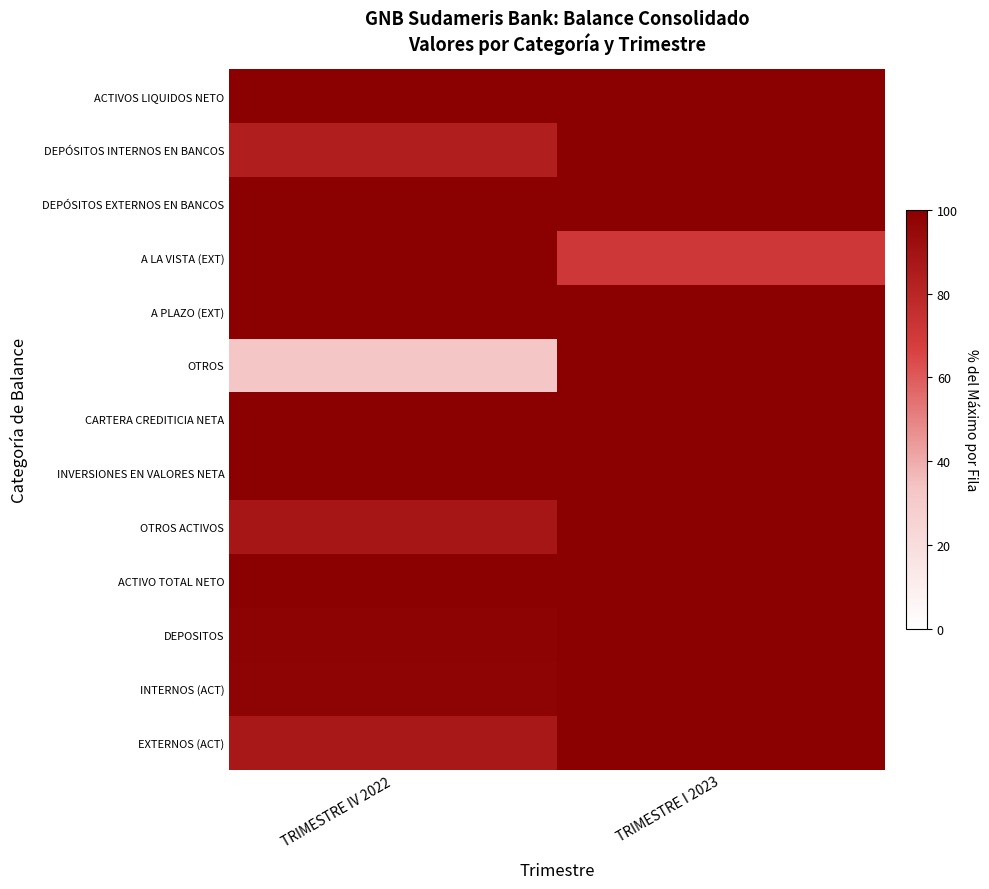

Reading right to left, list all the values displayed in this chart.

ACTIVOS LIQUIDOS NETO: TRIMESTRE I 2023=100.0	TRIMESTRE IV 2022=99.8
DEPÓSITOS INTERNOS EN BANCOS: TRIMESTRE I 2023=100.0	TRIMESTRE IV 2022=83.8
DEPÓSITOS EXTERNOS EN BANCOS: TRIMESTRE I 2023=100.0	TRIMESTRE IV 2022=99.9
A LA VISTA (EXT): TRIMESTRE I 2023=71.0	TRIMESTRE IV 2022=100.0
A PLAZO (EXT): TRIMESTRE I 2023=100.0	TRIMESTRE IV 2022=99.4
OTROS: TRIMESTRE I 2023=100.0	TRIMESTRE IV 2022=33.3
CARTERA CREDITICIA NETA: TRIMESTRE I 2023=100.0	TRIMESTRE IV 2022=100.0
INVERSIONES EN VALORES NETA: TRIMESTRE I 2023=100.0	TRIMESTRE IV 2022=99.7
OTROS ACTIVOS: TRIMESTRE I 2023=100.0	TRIMESTRE IV 2022=87.9
ACTIVO TOTAL NETO: TRIMESTRE I 2023=100.0	TRIMESTRE IV 2022=99.7
DEPOSITOS: TRIMESTRE I 2023=100.0	TRIMESTRE IV 2022=98.6
INTERNOS (ACT): TRIMESTRE I 2023=100.0	TRIMESTRE IV 2022=98.1
EXTERNOS (ACT): TRIMESTRE I 2023=100.0	TRIMESTRE IV 2022=87.0